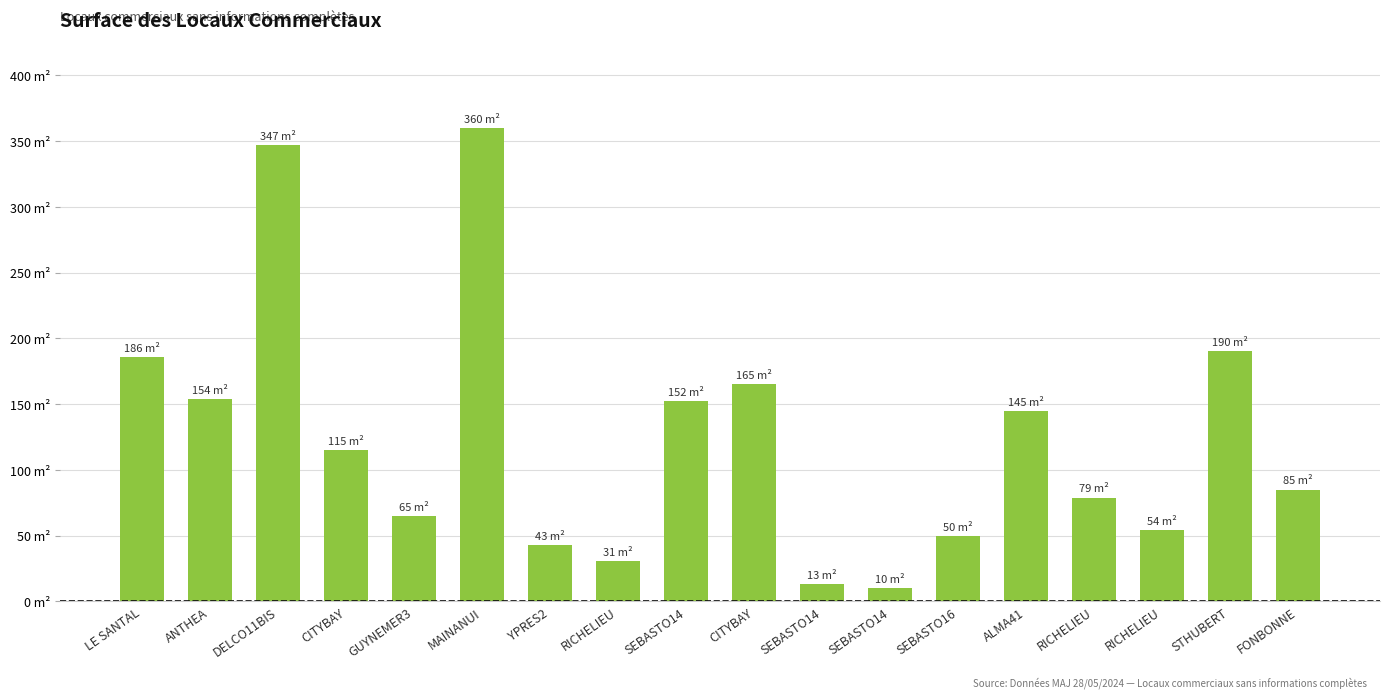

Does the chart contain any negative values?

No